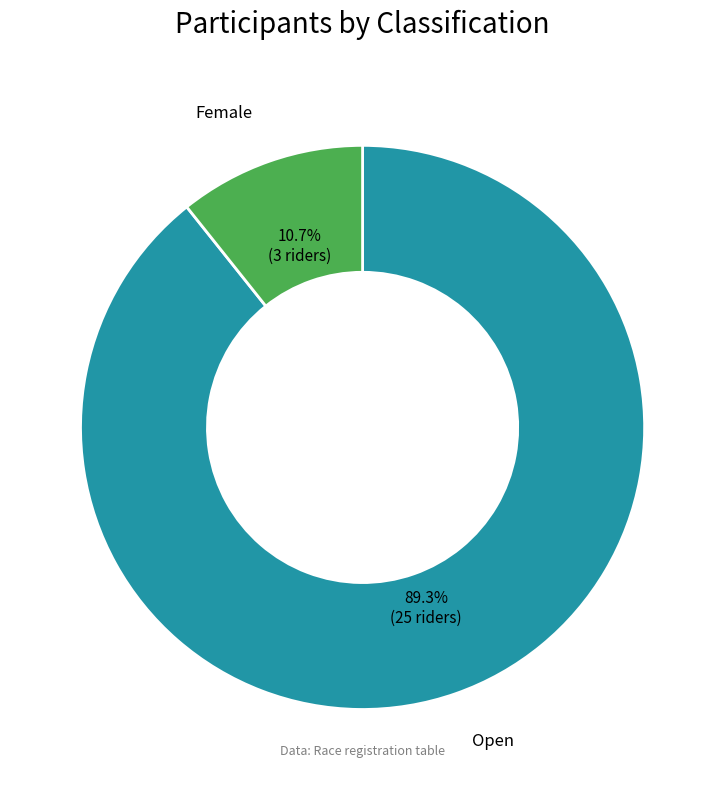

Is there any slice that represents more than half of the pie?

Yes